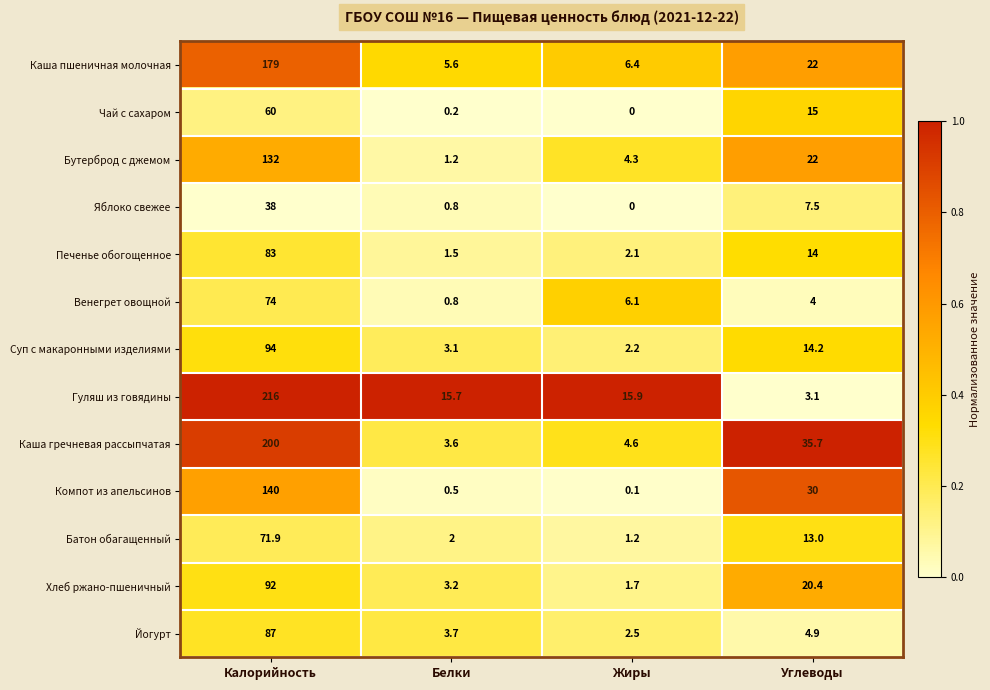

The Гуляш из говядины series shows 2.0 at Углеводы. True or false?

False